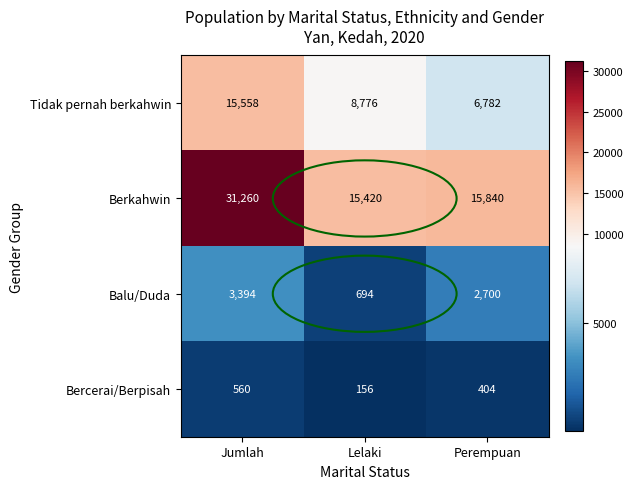

At Lelaki, list the series in order from smallest to largest.

Bercerai/Berpisah, Balu/Duda, Tidak pernah berkahwin, Berkahwin